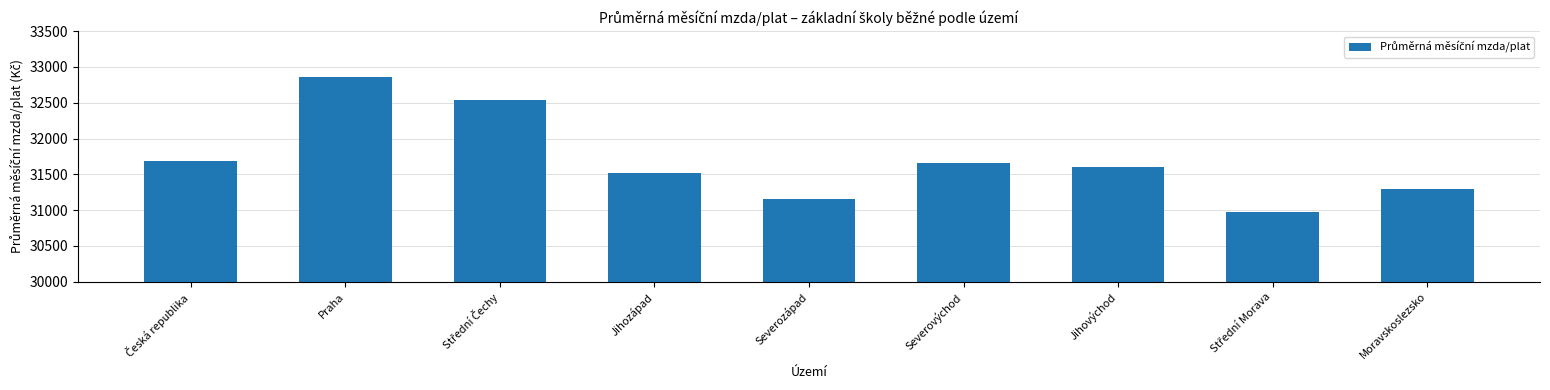

What is the change in value from Severovýchod to Moravskoslezsko?

-358.6